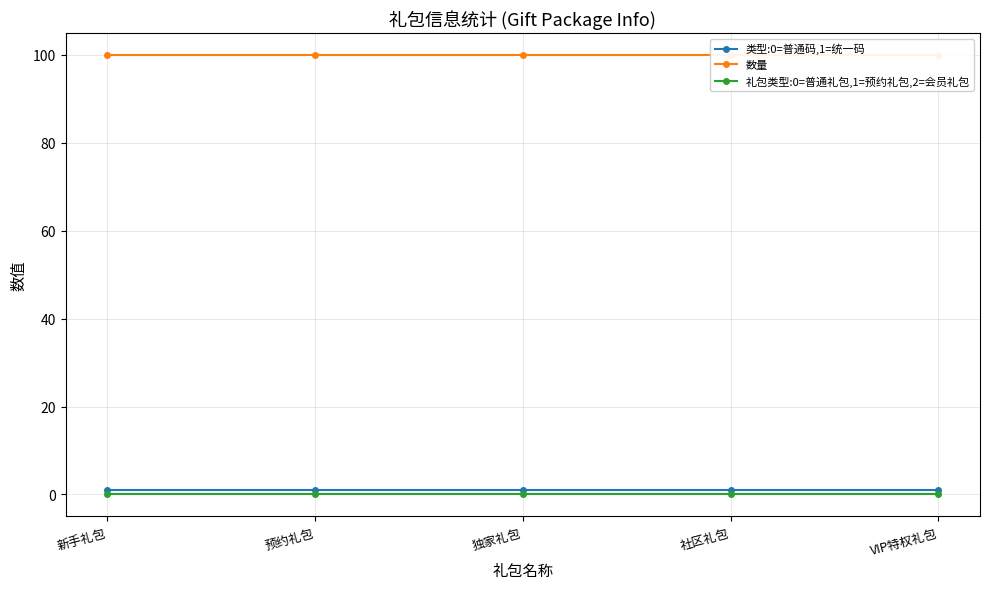

True or false: 礼包类型:0=普通礼包,1=预约礼包,2=会员礼包 and 类型:0=普通码,1=统一码 cross at least once.

False